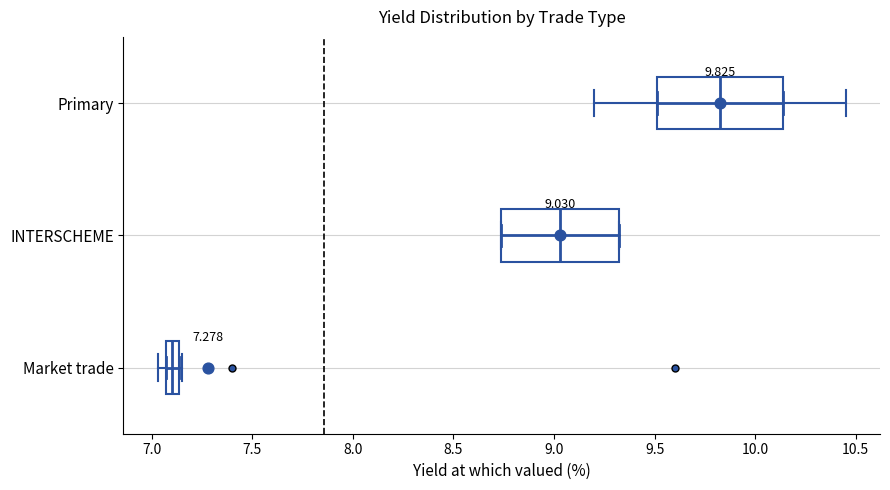

Which box's median line is the furthest to the right?

Primary